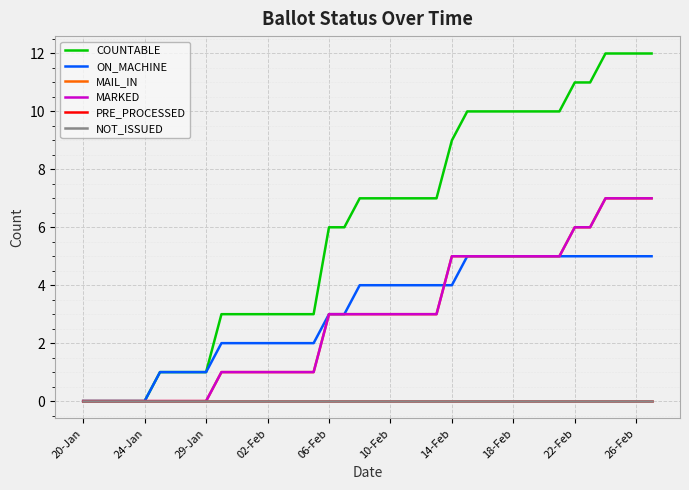

True or false: MARKED and COUNTABLE cross at least once.

False